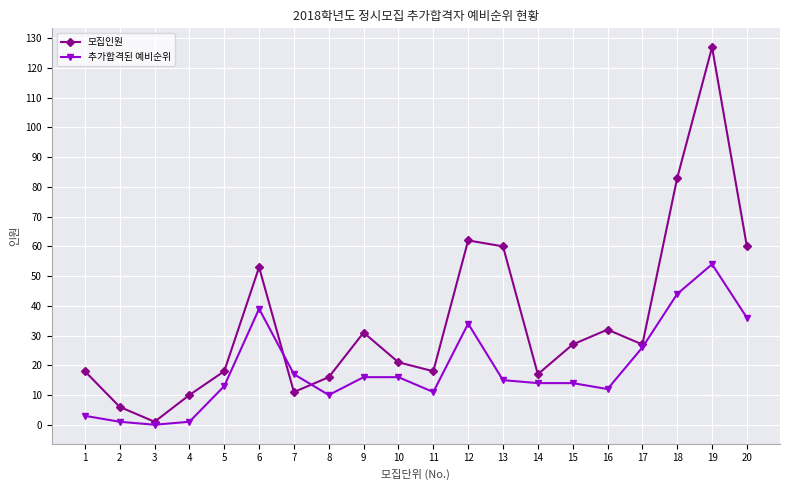

Which category has the highest value in the 추가합격된 예비순위 series?

19